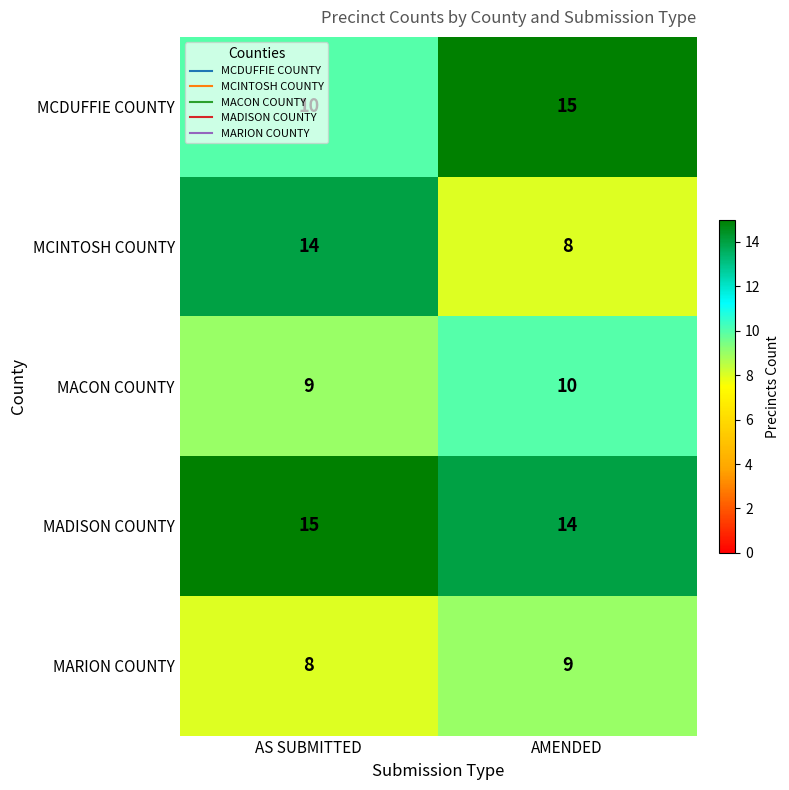

What is the sum of all MCDUFFIE COUNTY values?

25